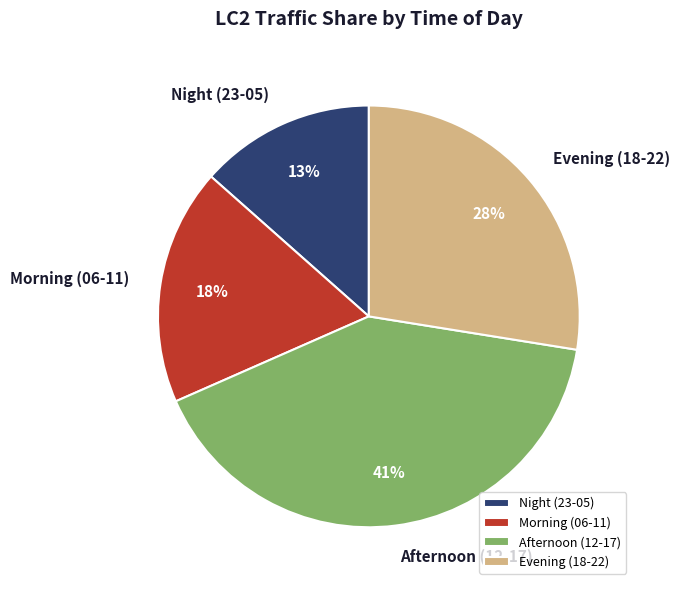

Combined, do Afternoon (12-17) and Morning (06-11) account for over 50%?

Yes